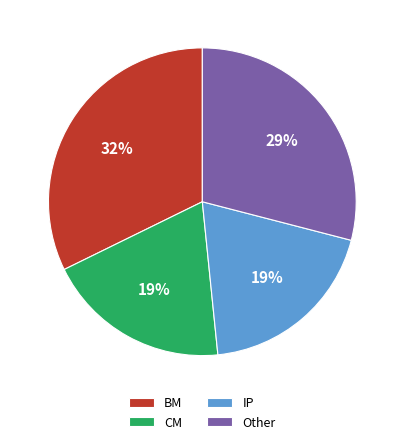

The Other slice represents 29% of the pie. True or false?

True